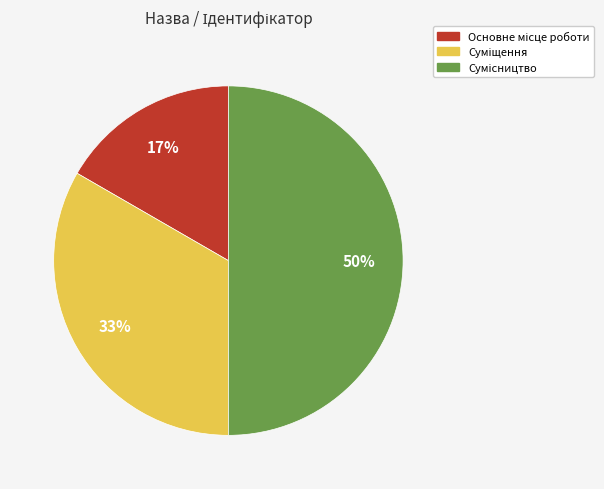

Count the number of slices in the pie.

3